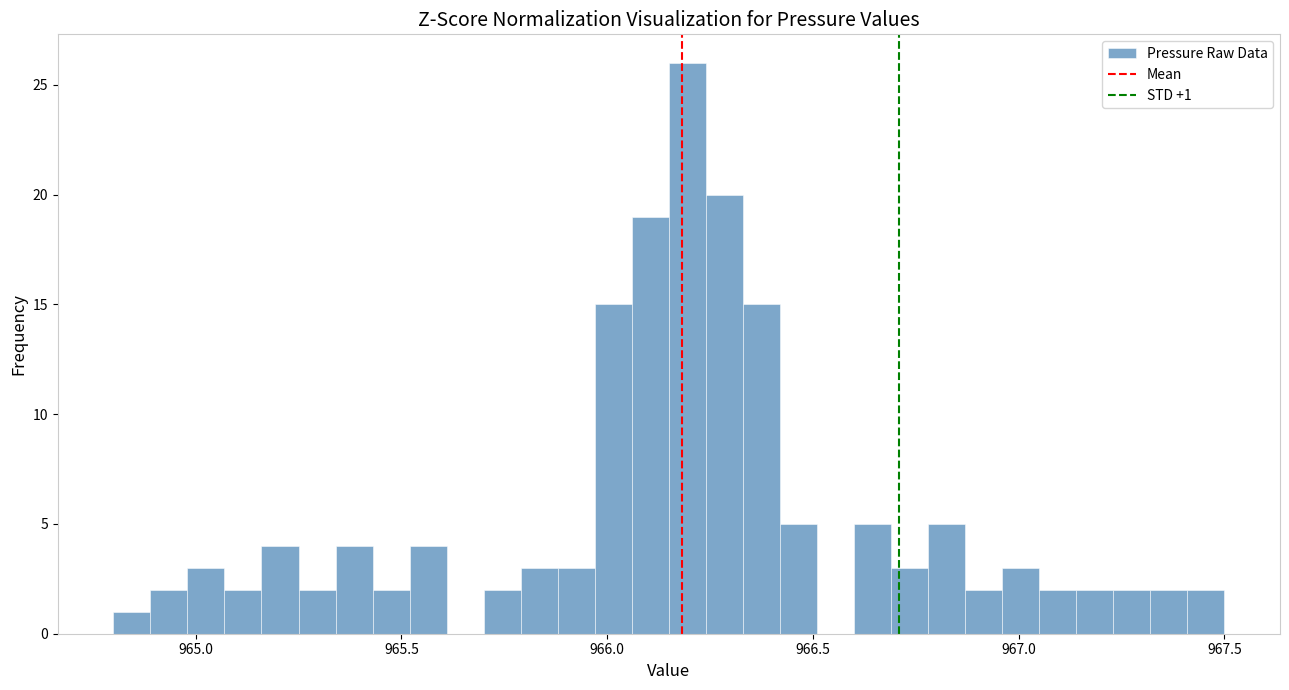

Around what value on the x-axis is the tallest bar? Give the approximate position of its centre, as read against the axis.

966.20